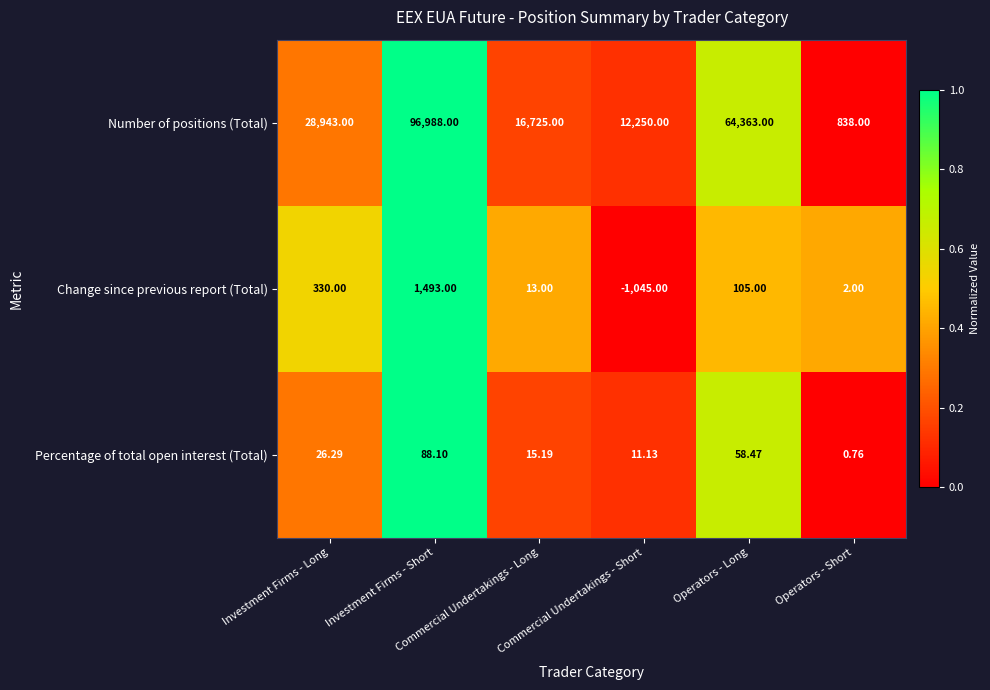

List the series in order of their peak value, highest first.

Number of positions (Total), Change since previous report (Total), Percentage of total open interest (Total)